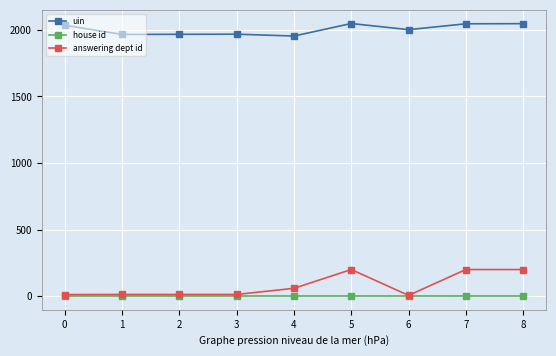

True or false: uin and answering dept id intersect in this chart.

False